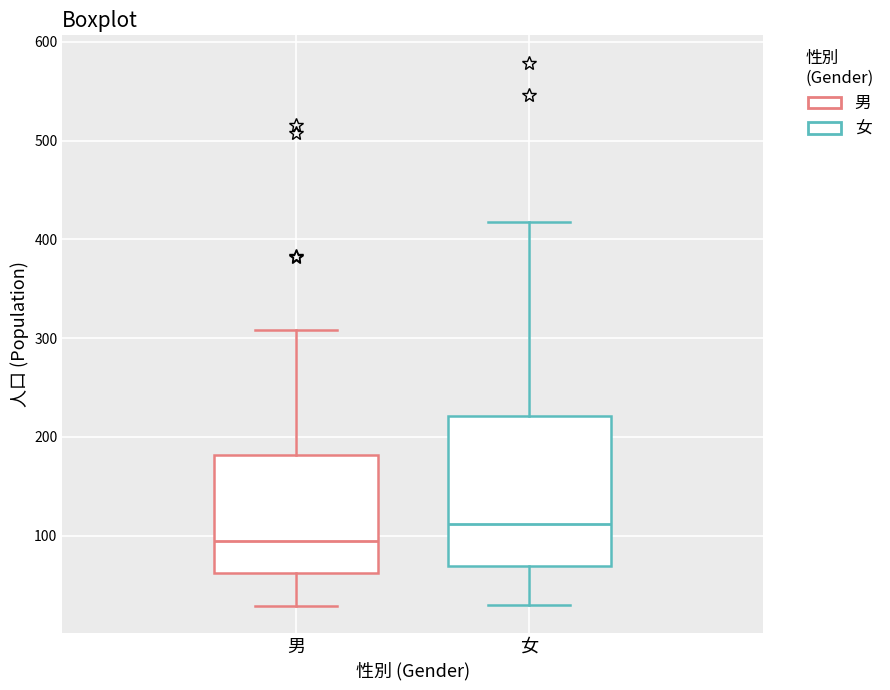

Reading left to right, read every box against the y-axis: the position of its median line, the range the box covers, and the ends of its whiskers. The values are not printed on the chart, so give them approximately, as read against the axis.

男: median 100, box 60 to 180, whiskers 30 to 310
女: median 110, box 70 to 220, whiskers 30 to 420